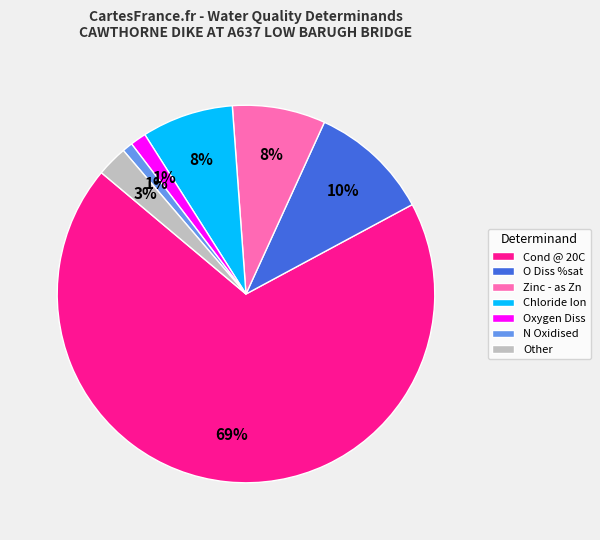

Is there any slice that represents more than half of the pie?

Yes